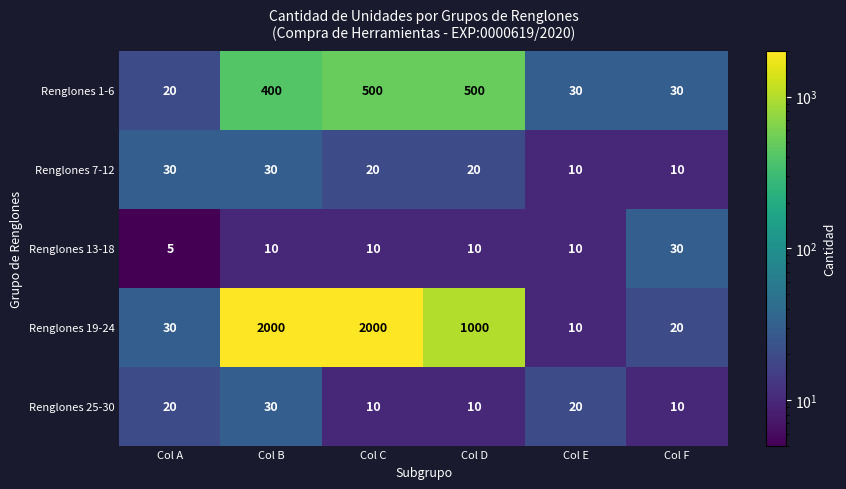

What is the greatest value displayed?

2000